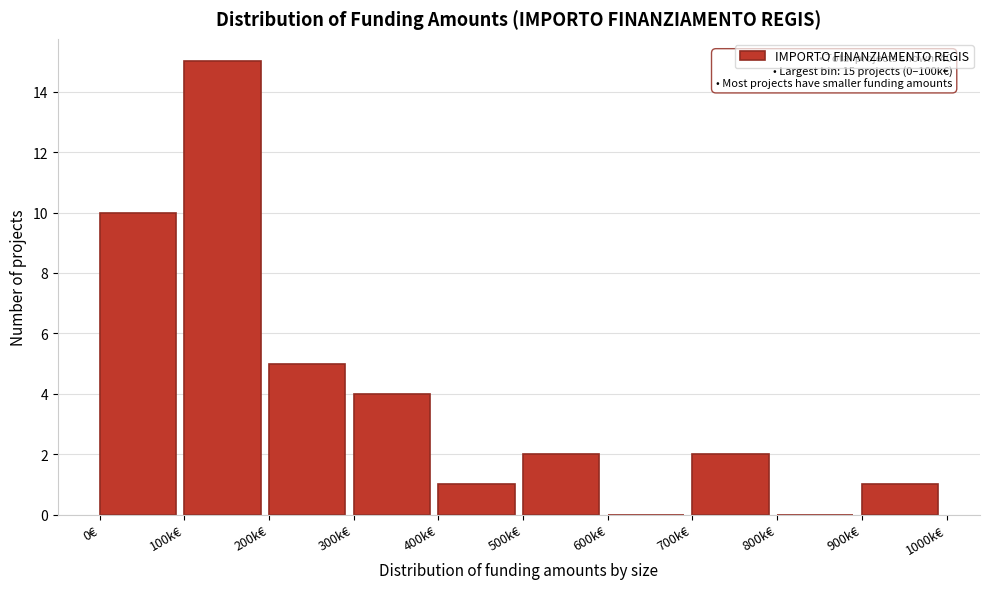

Reading right to left, list all the values displayed in this chart.

900k€=1	800k€=0	700k€=2	600k€=0	500k€=2	400k€=1	300k€=4	200k€=5	100k€=15	0€=10